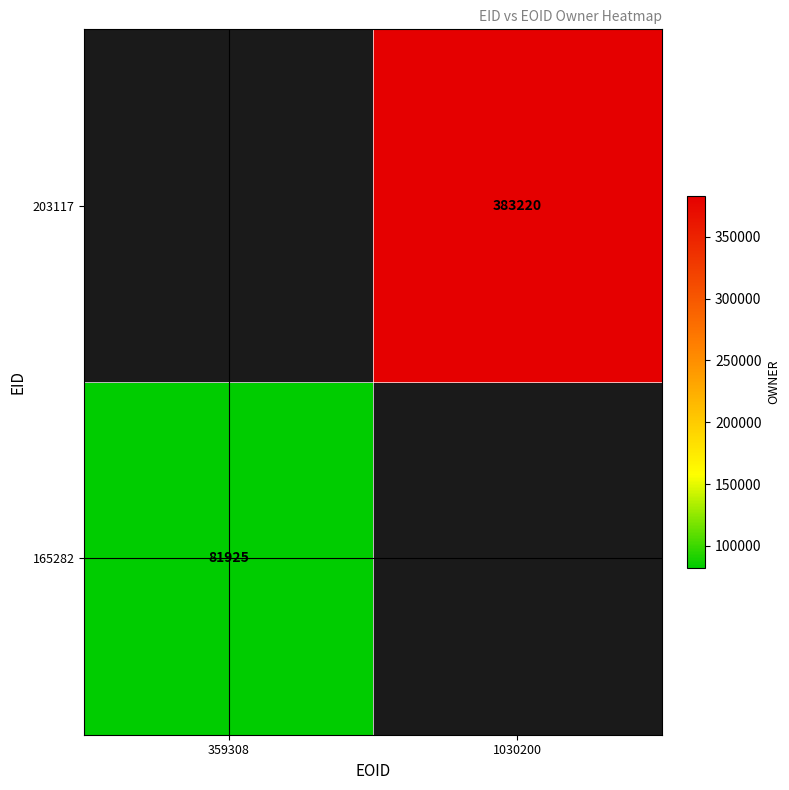

True or false: 165282 has a value of 53725 at 359308.

False